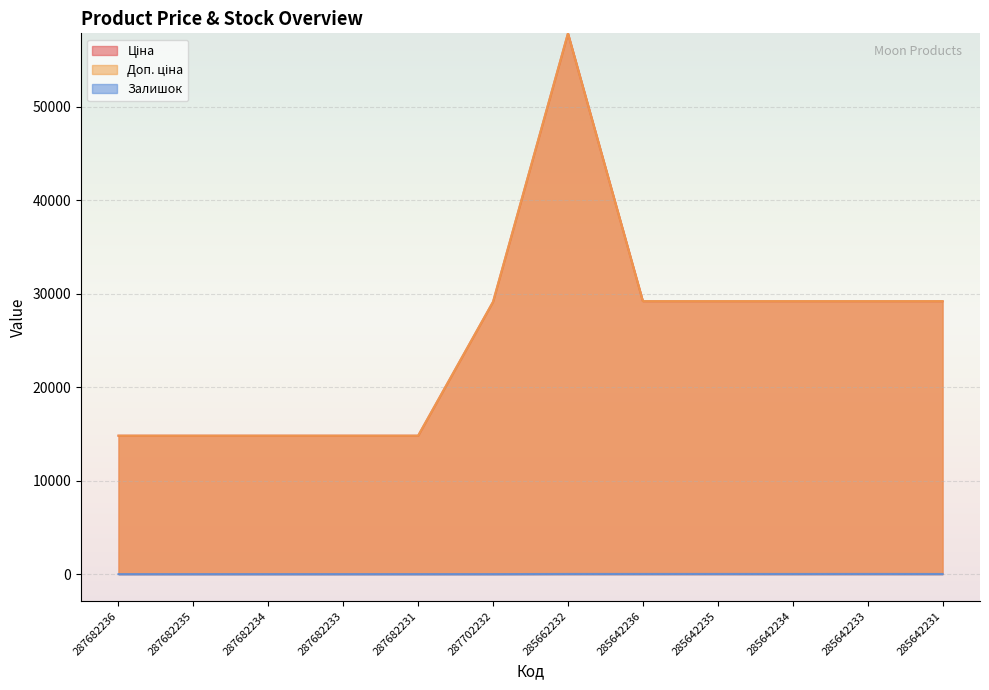

At which label does Доп. ціна reach its peak?

285662232